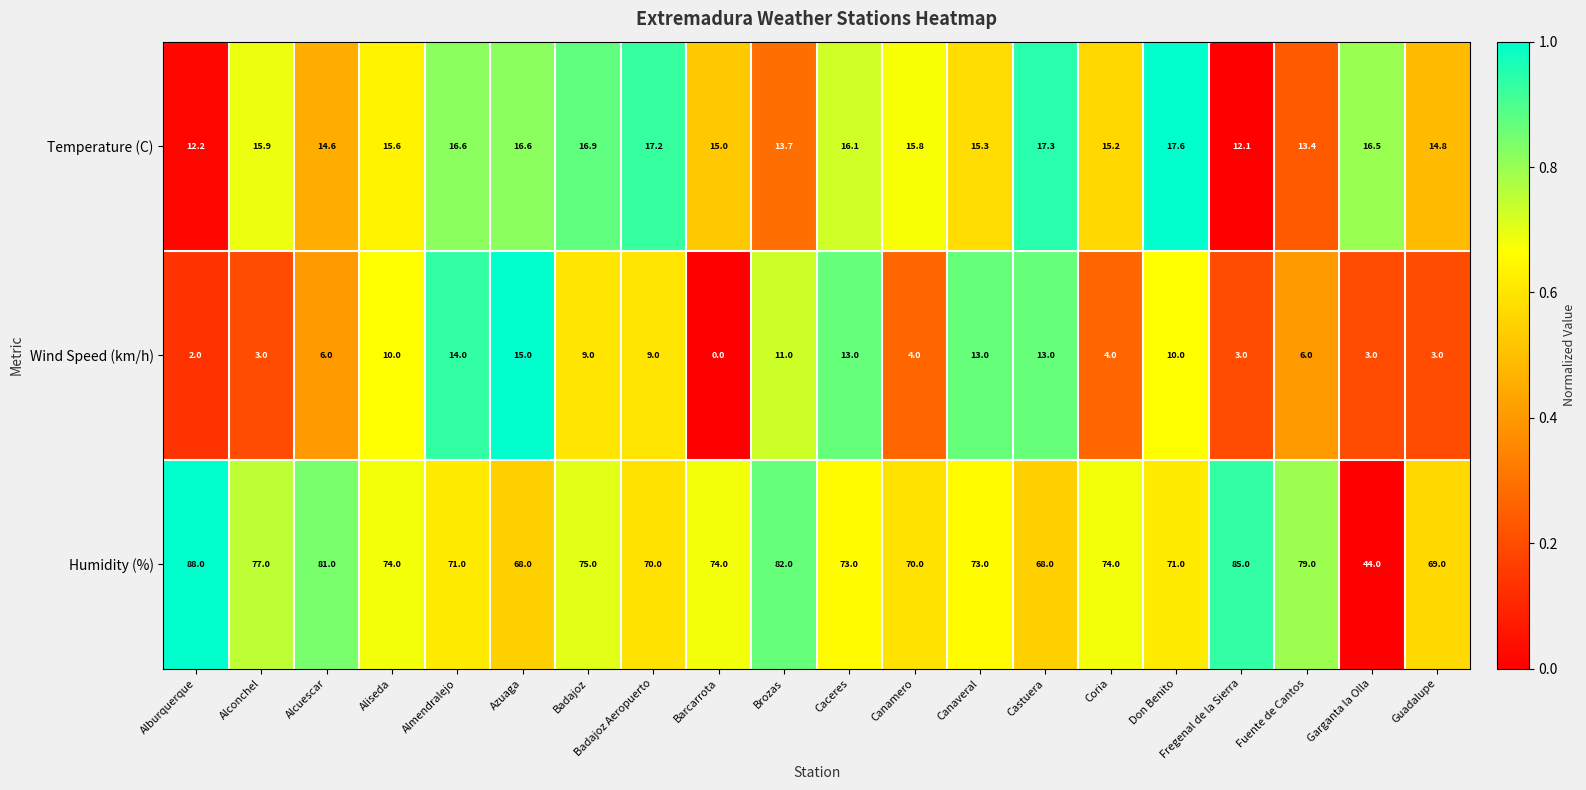

Rank the series by their maximum value, from lowest to highest.

Wind Speed (km/h), Temperature (C), Humidity (%)